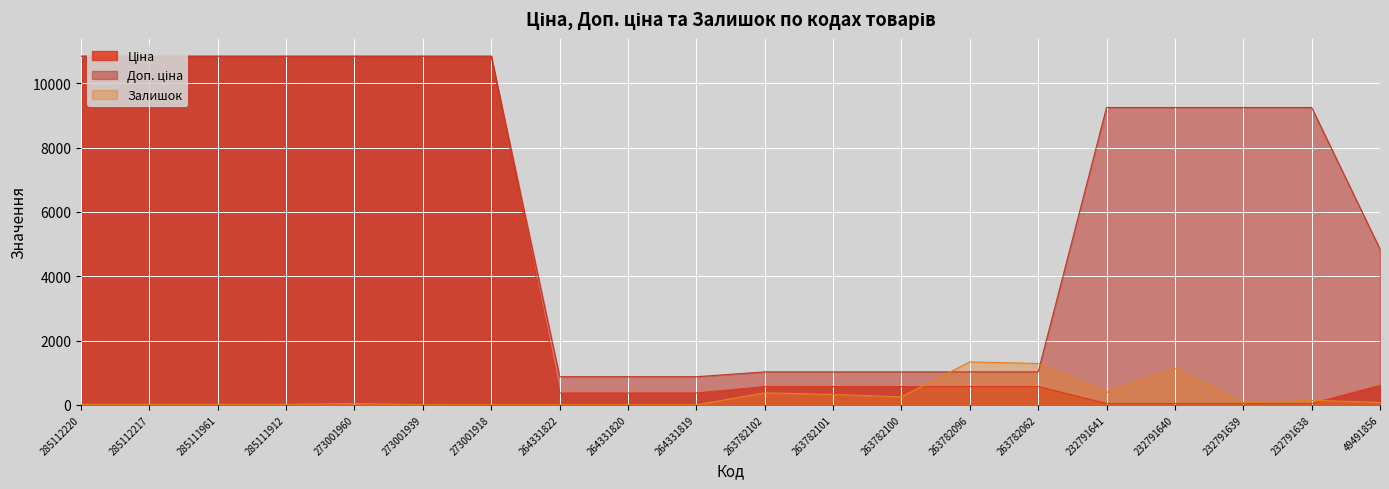

Is it true that Залишок equals 25.9 at 285111961?

False